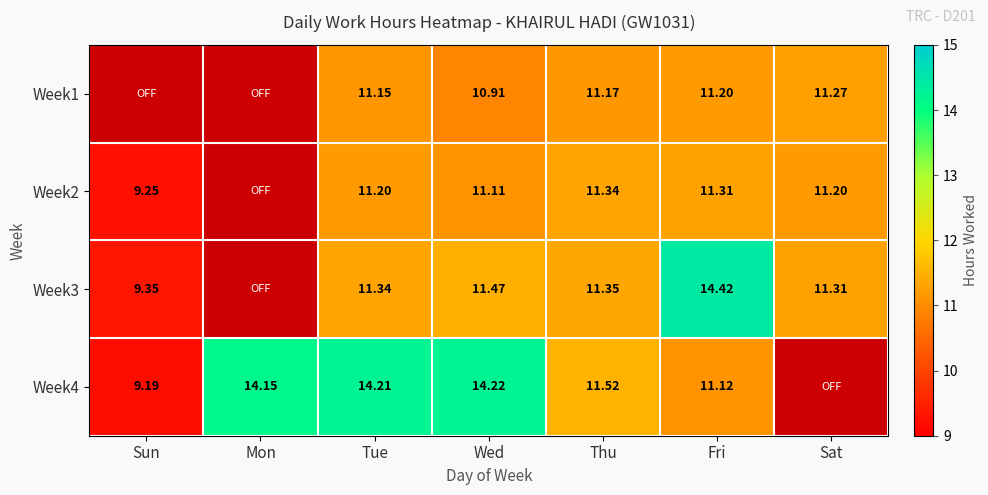

Is the value of Week3 at Tue greater than the value of Week2 at Wed?

Yes